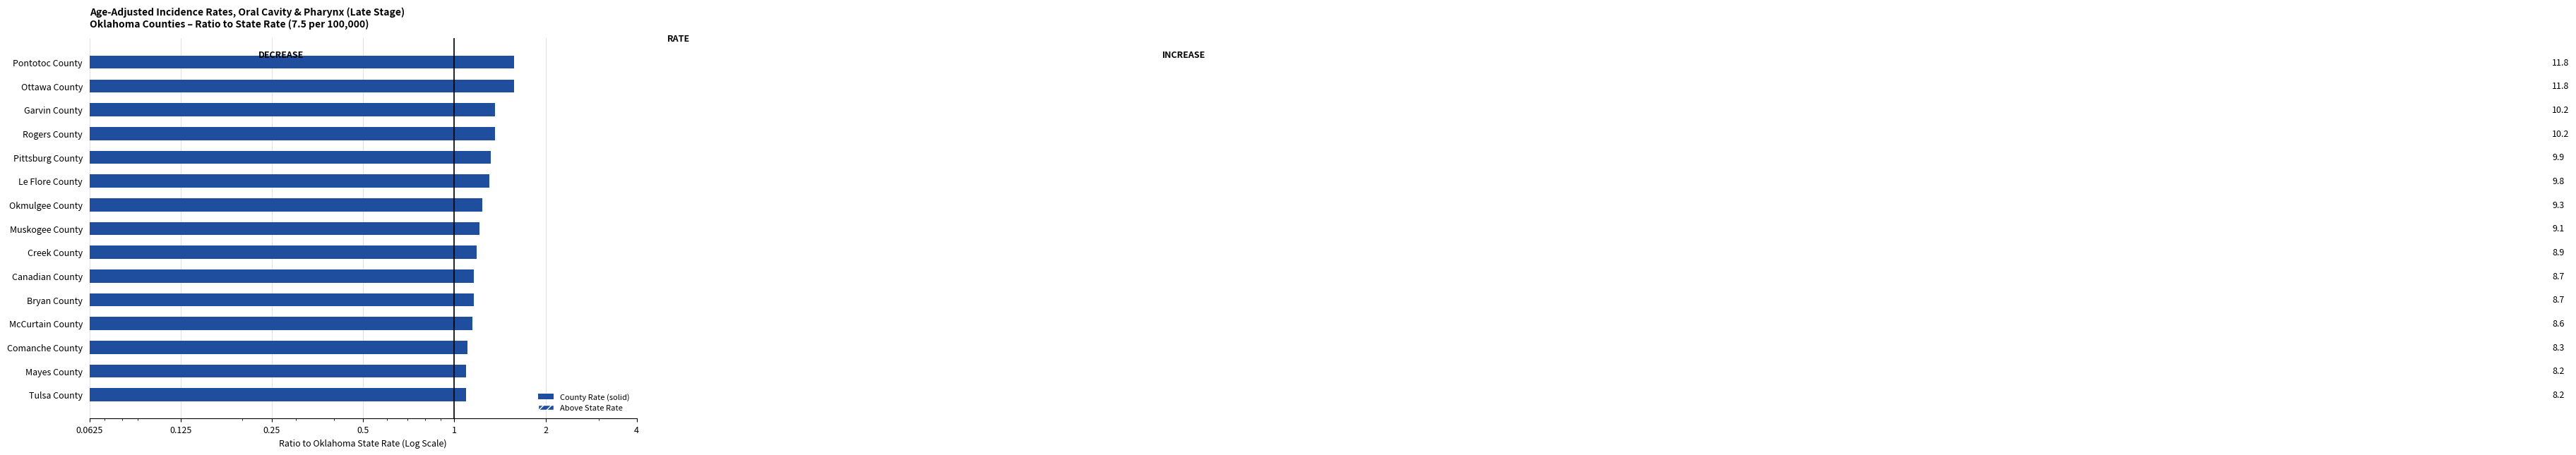

True or false: the data shows 0.4 at Rogers County.

False